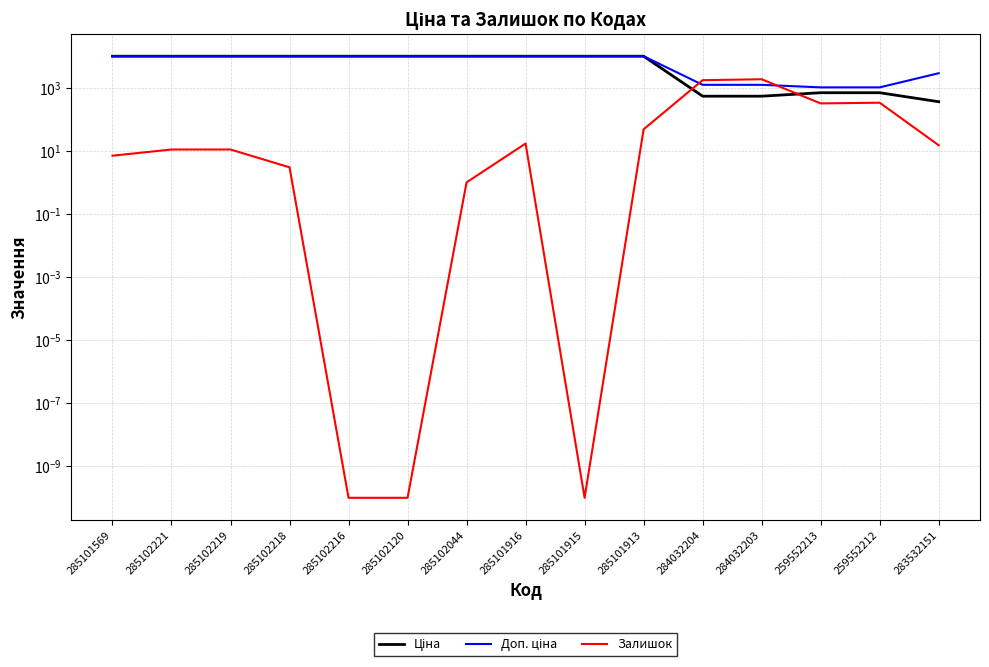

Which series ends up on top after the final intersection of Доп. ціна and Залишок?

Доп. ціна